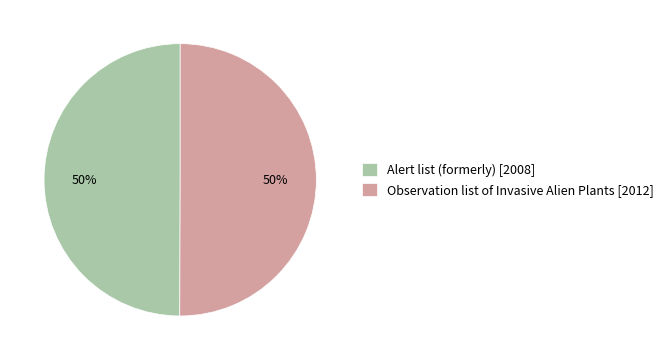

To the nearest percent, what percentage of the pie is Alert list (formerly)?

50%